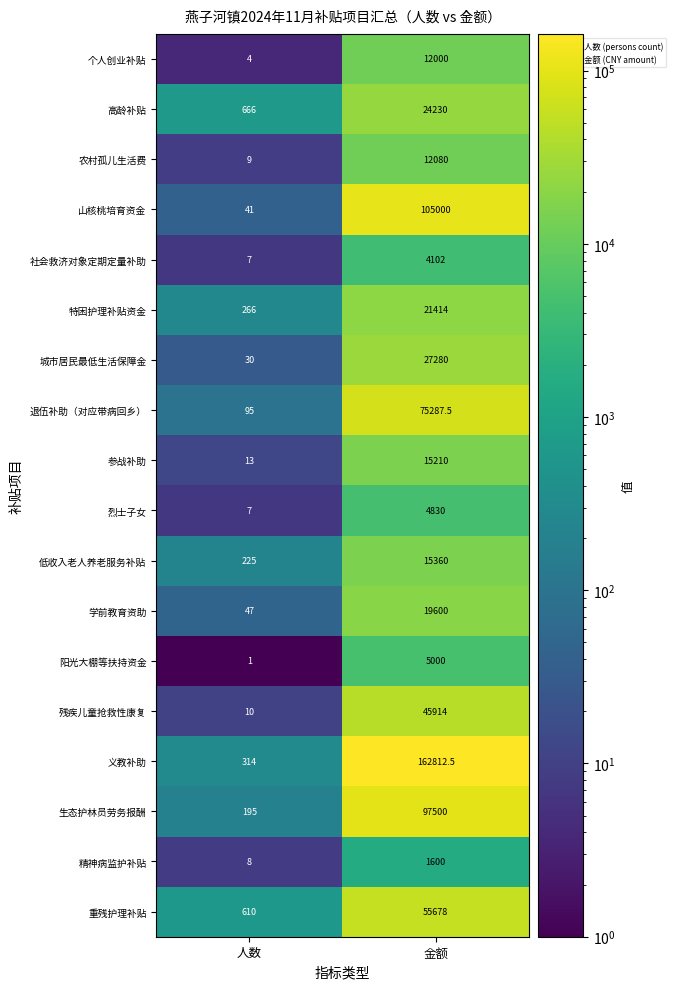

What is the sum of all 精神病监护补贴 values?

1608.0